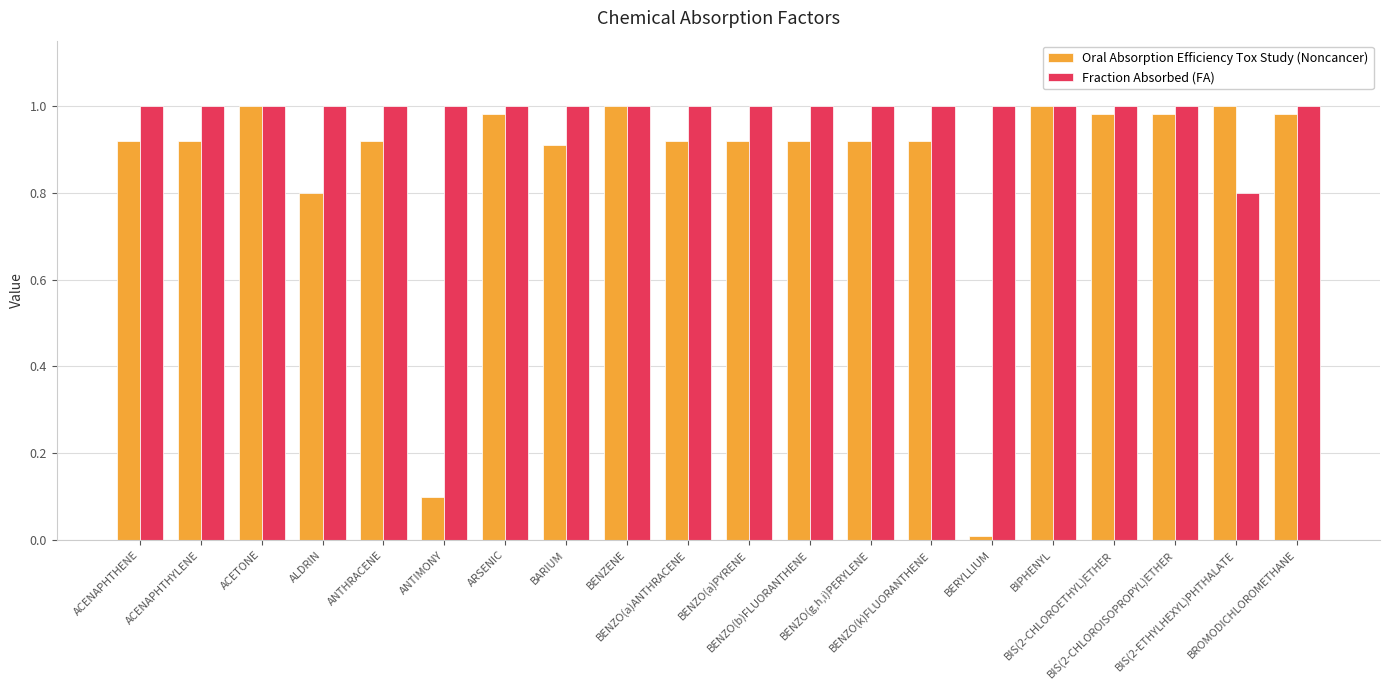

Which series has the largest total across all categories?

Fraction Absorbed (FA)